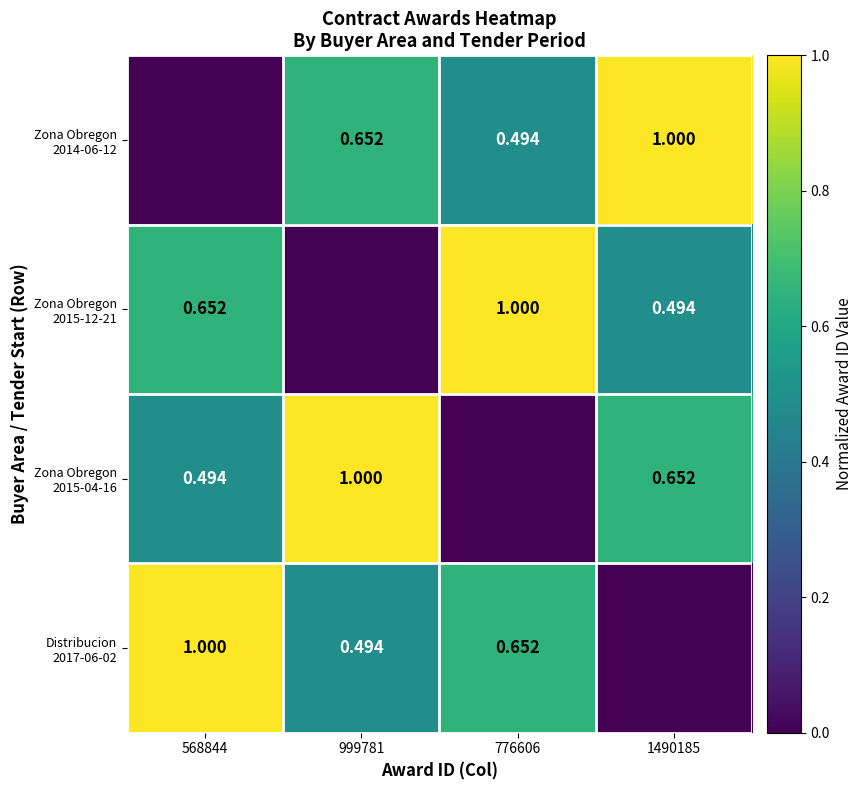

Read the Zona Obregon 2015-04-16 value at 568844.

0.5